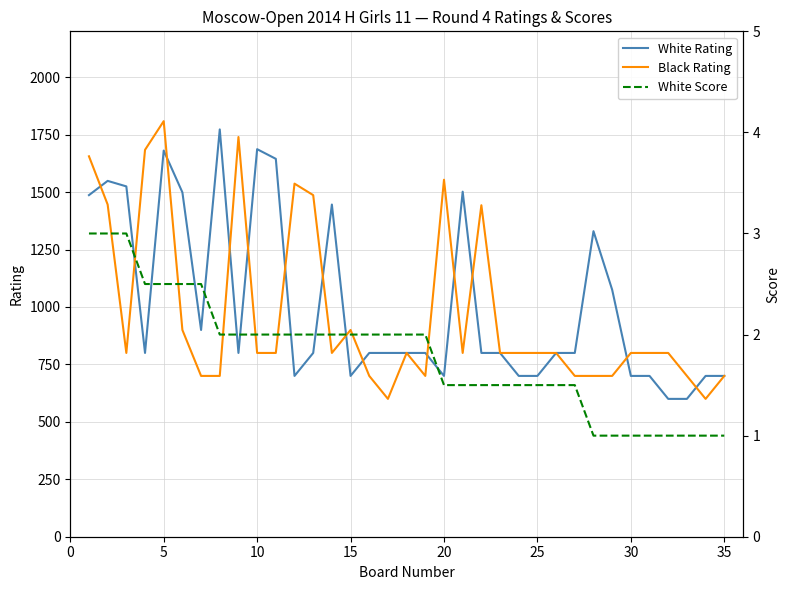

What are all the series names shown in the legend?

White Rating, Black Rating, White Score